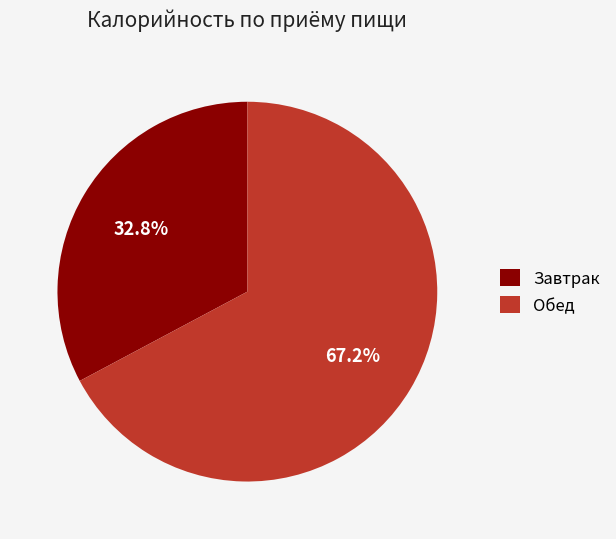

Which slice is the largest?

Обед